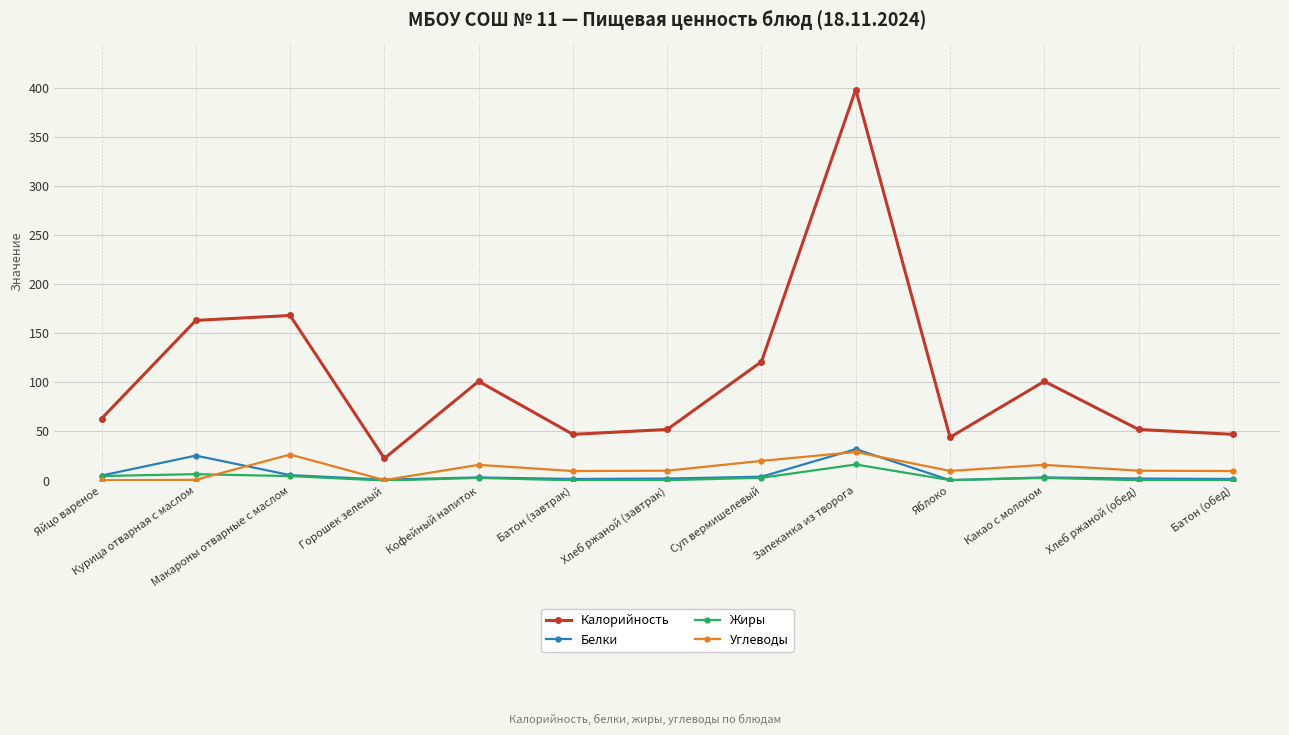

Is the value of Жиры at Батон (обед) greater than the value of Белки at Курица отварная с маслом?

No